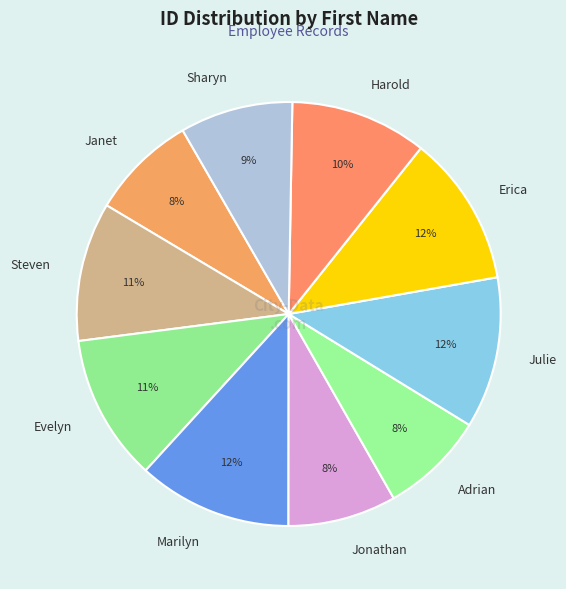

What is the ratio of the value at Sharyn to the value at Evelyn?

0.8